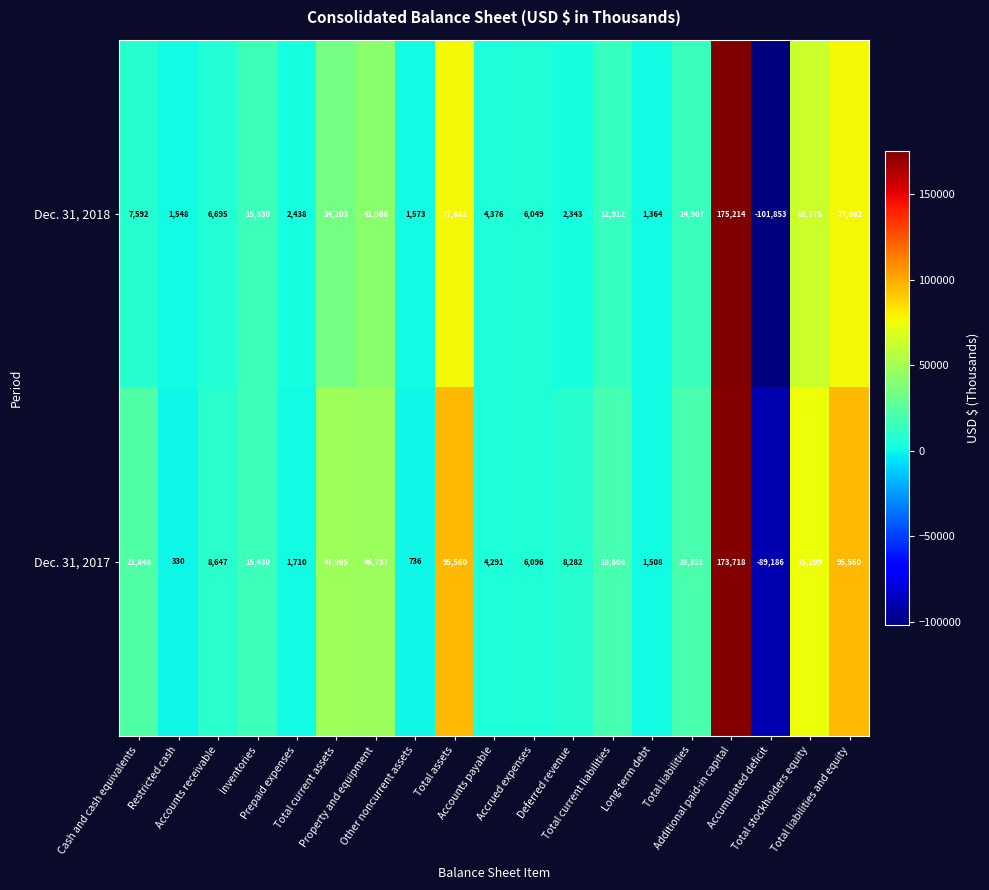

Which category has the highest value across all series?

Additional paid-in capital